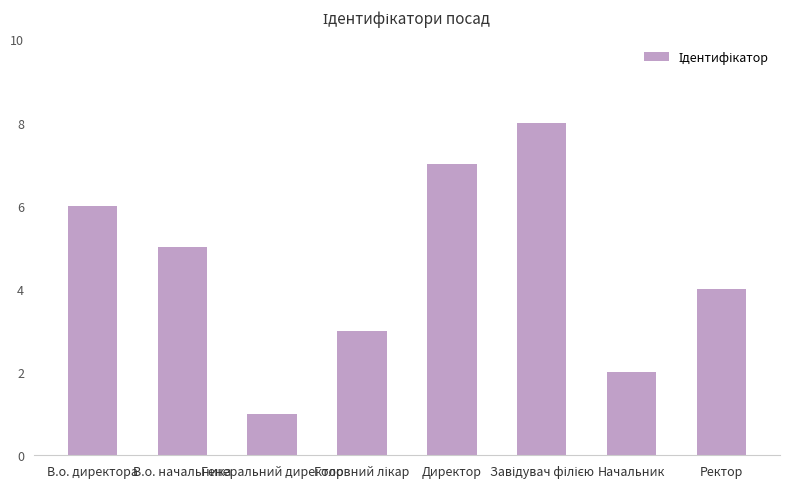

What is the sum of all values?

36